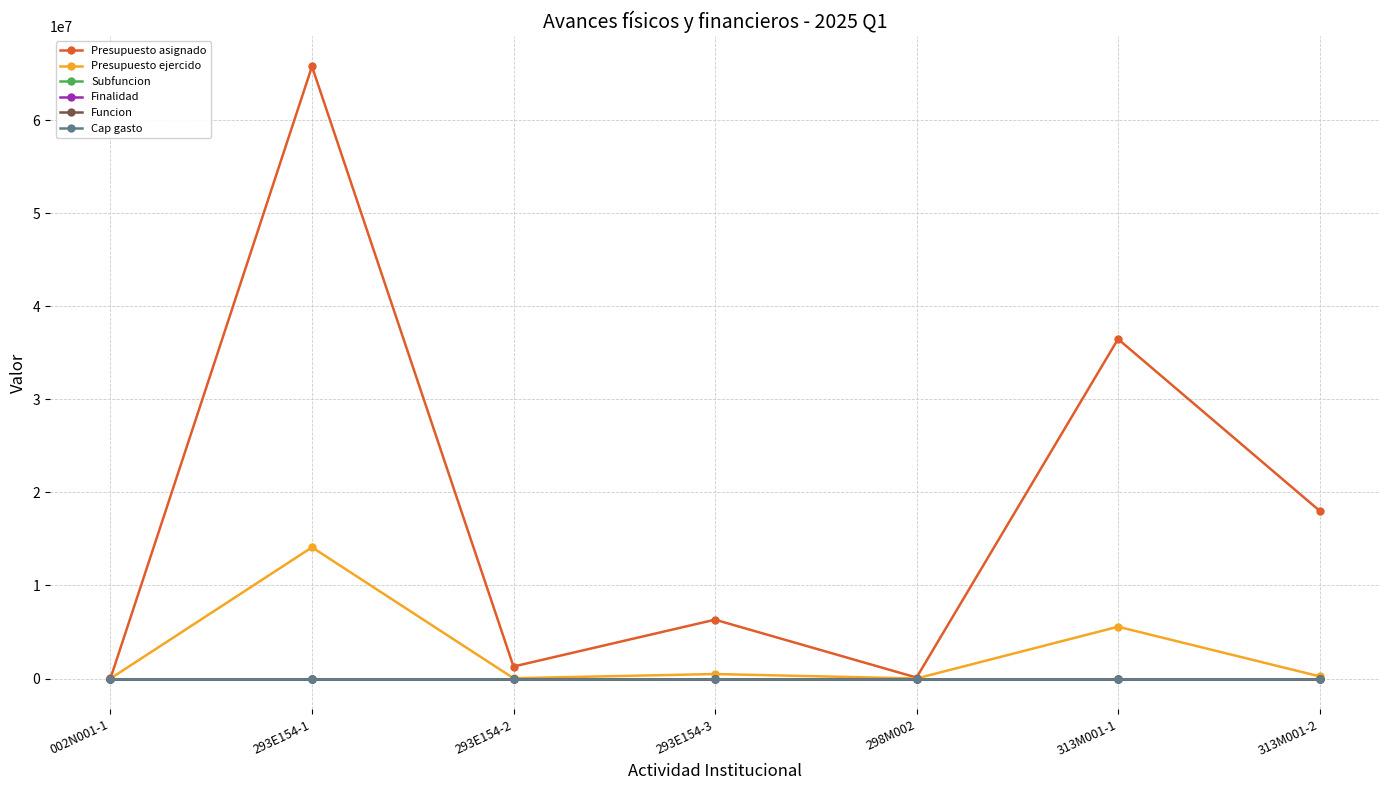

How many interior local valleys does the Presupuesto asignado series have?

2